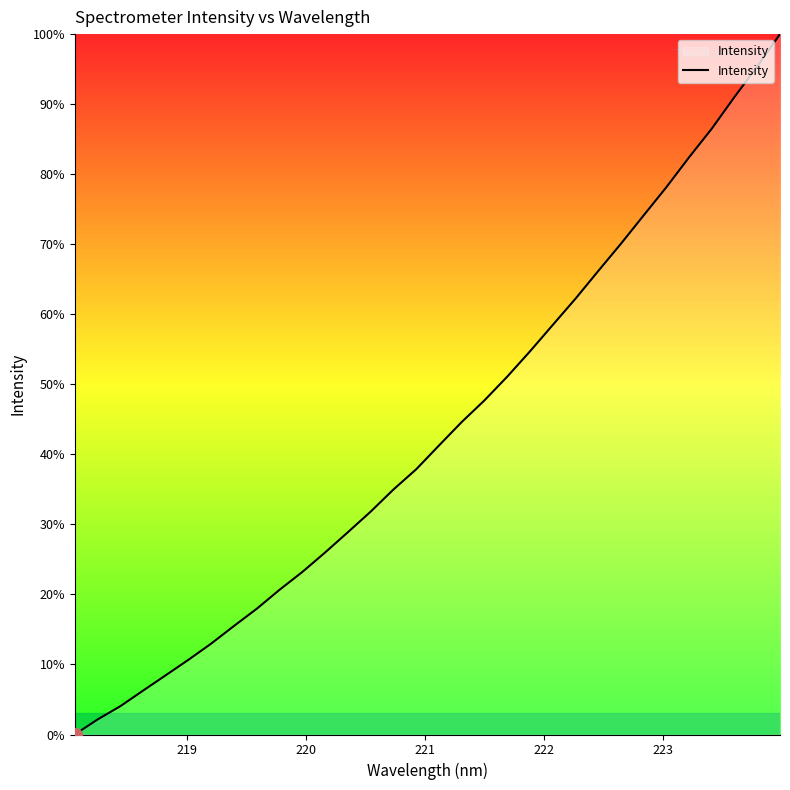

Does the chart have visible grid lines?

No